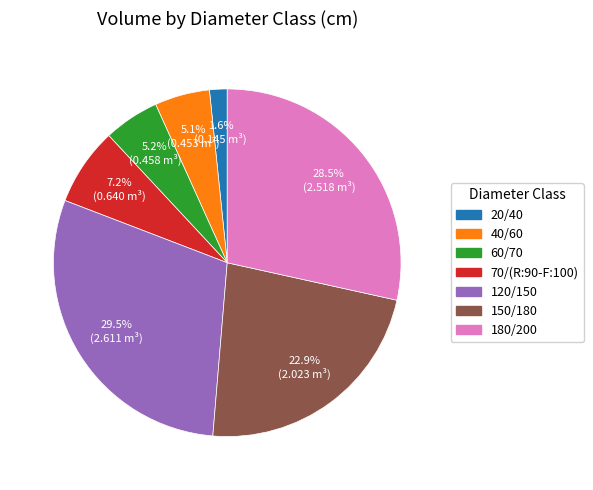

Is it true that 150/180 is 31% of the pie?

False